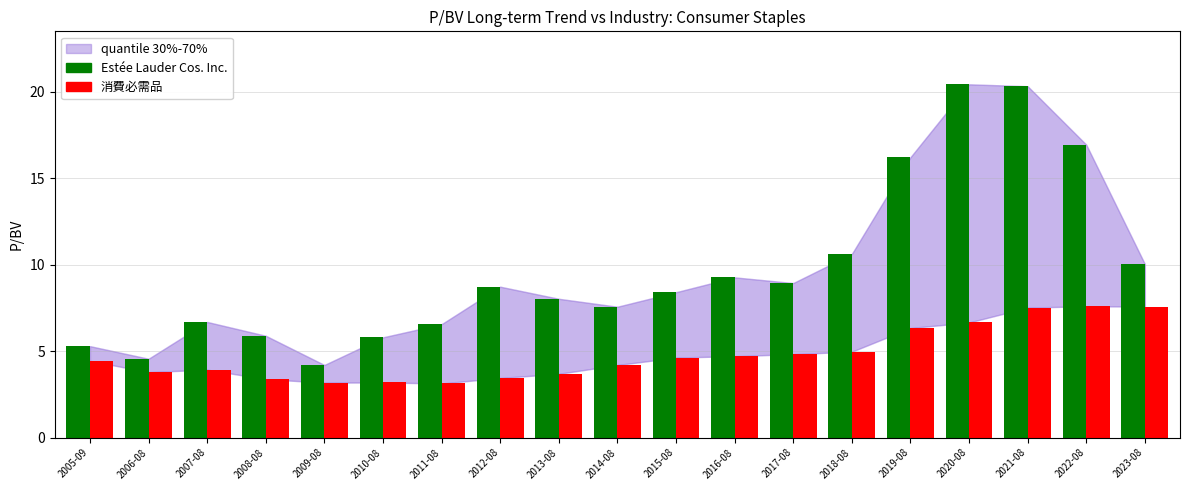

What is the sum of the 消費必需品 values at 2010-08 and 2018-08?

8.2